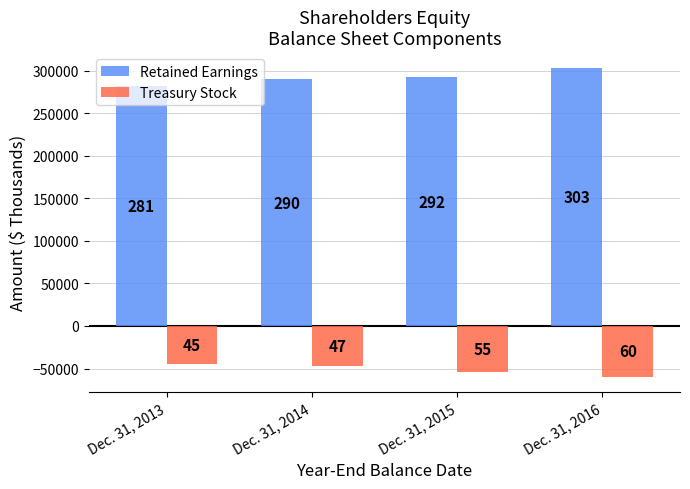

Reading right to left, list all the values displayed in this chart.

Retained Earnings: 303415	292311	289849	281392
Treasury Stock: -59640	-54570	-47018	-44783